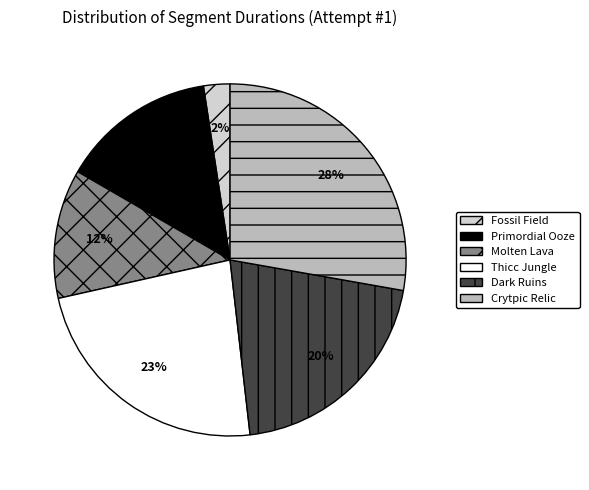

Count the number of slices in the pie.

6